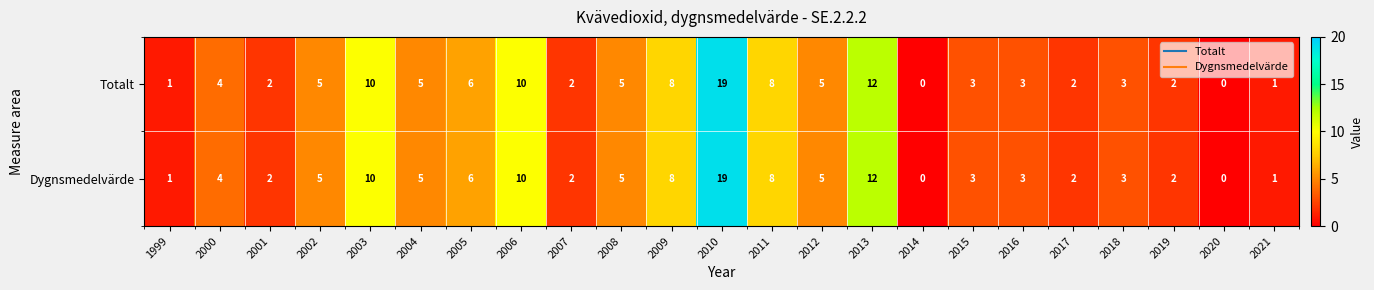

At which category does the chart reach its peak across all series?

2010